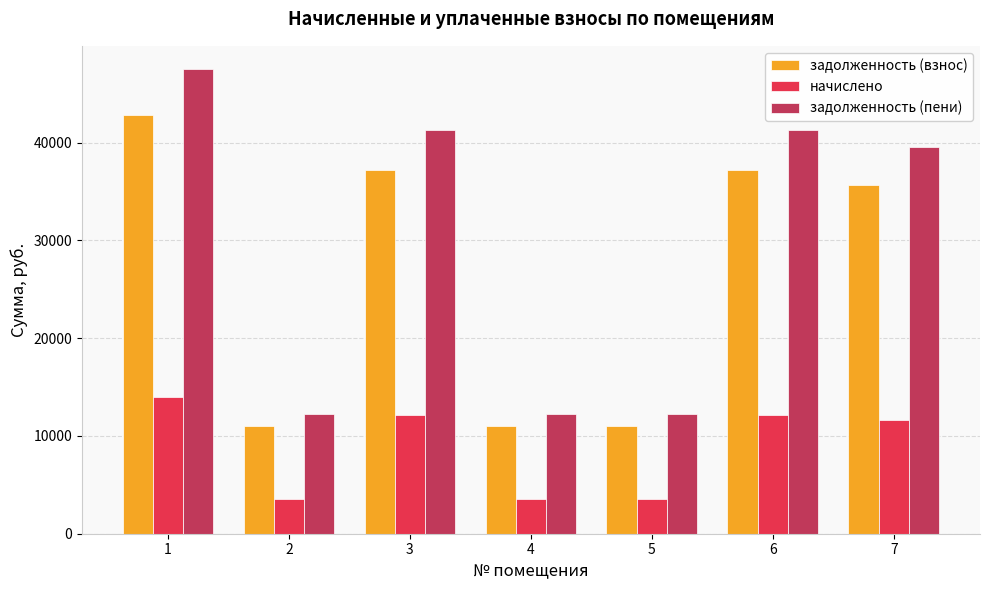

What is the value of the задолженность (пени) bar at the 2nd from the left?

12250.5